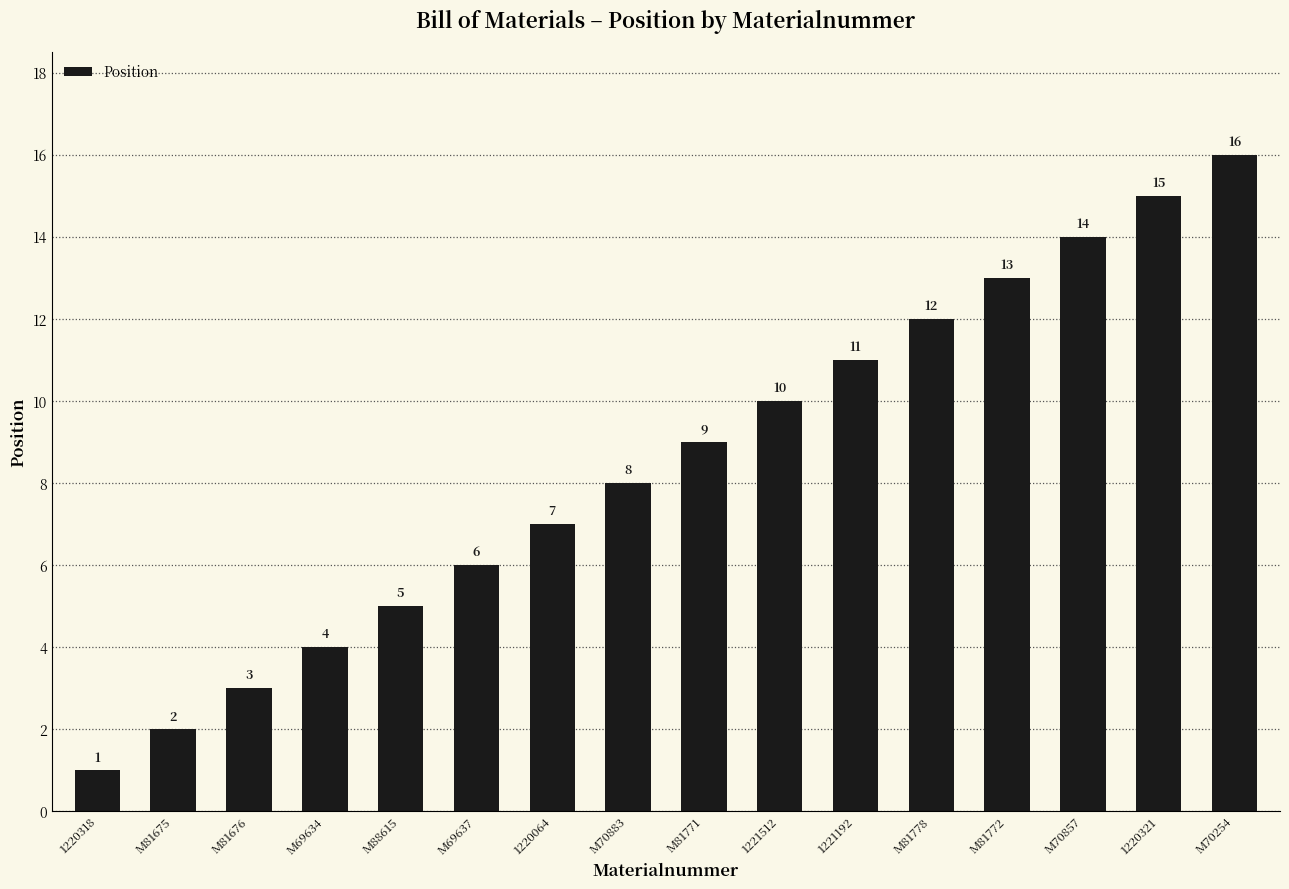

What is the label of the 5th bar from the right?

M81778